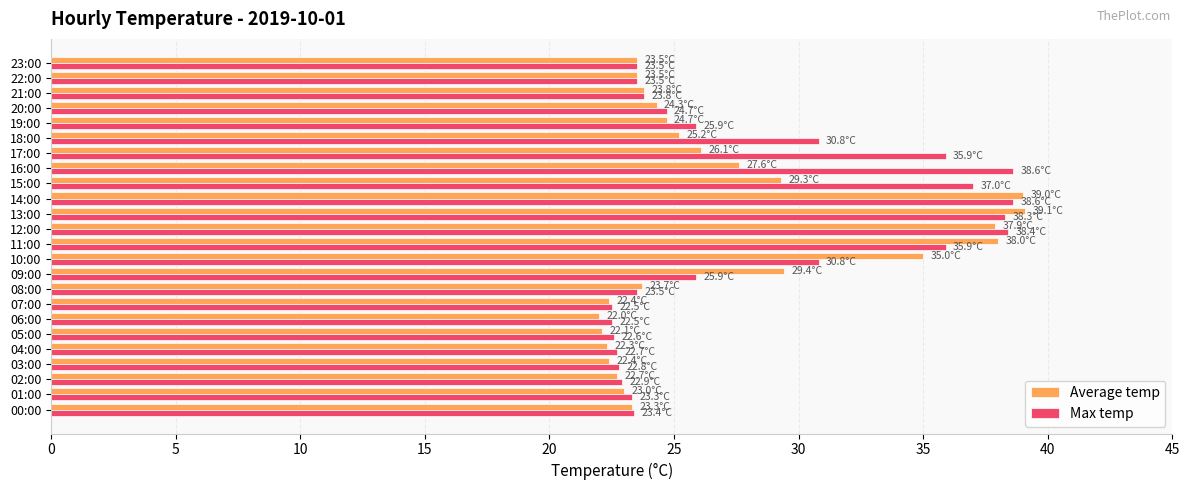

At 18:00, list the series in order from smallest to largest.

Average temp, Max temp